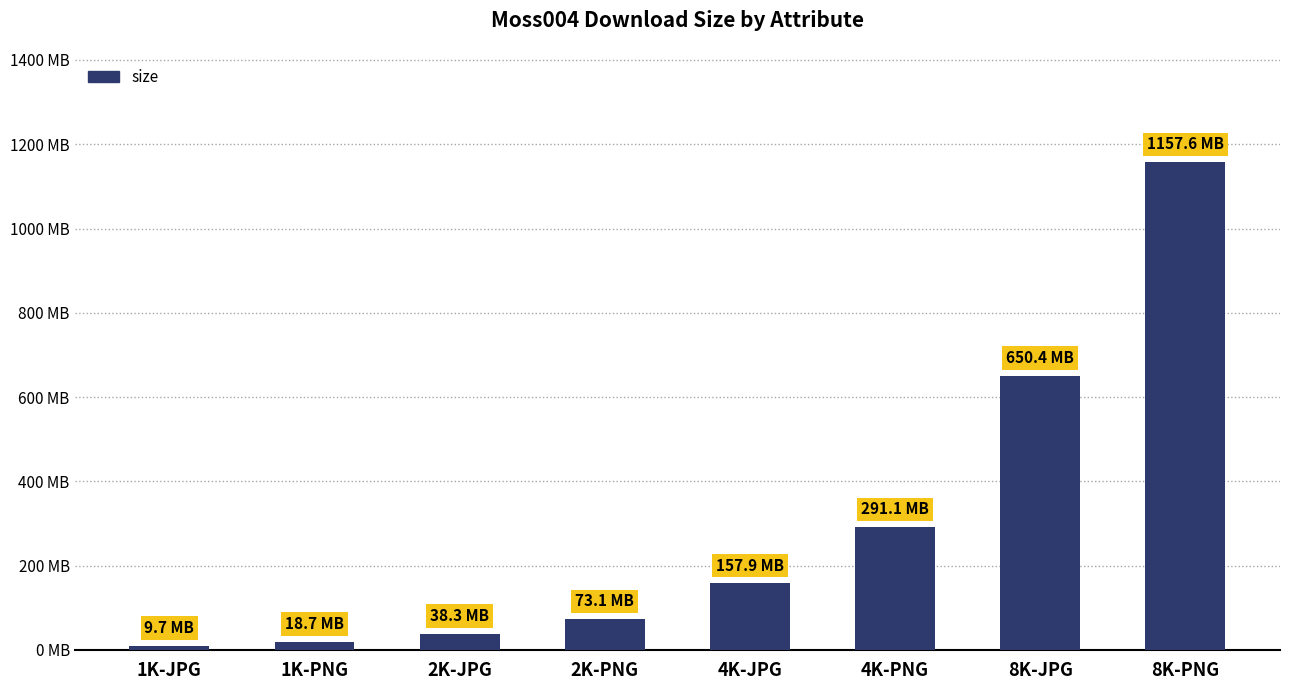

True or false: the data shows 9736667 at 1K-JPG.

True